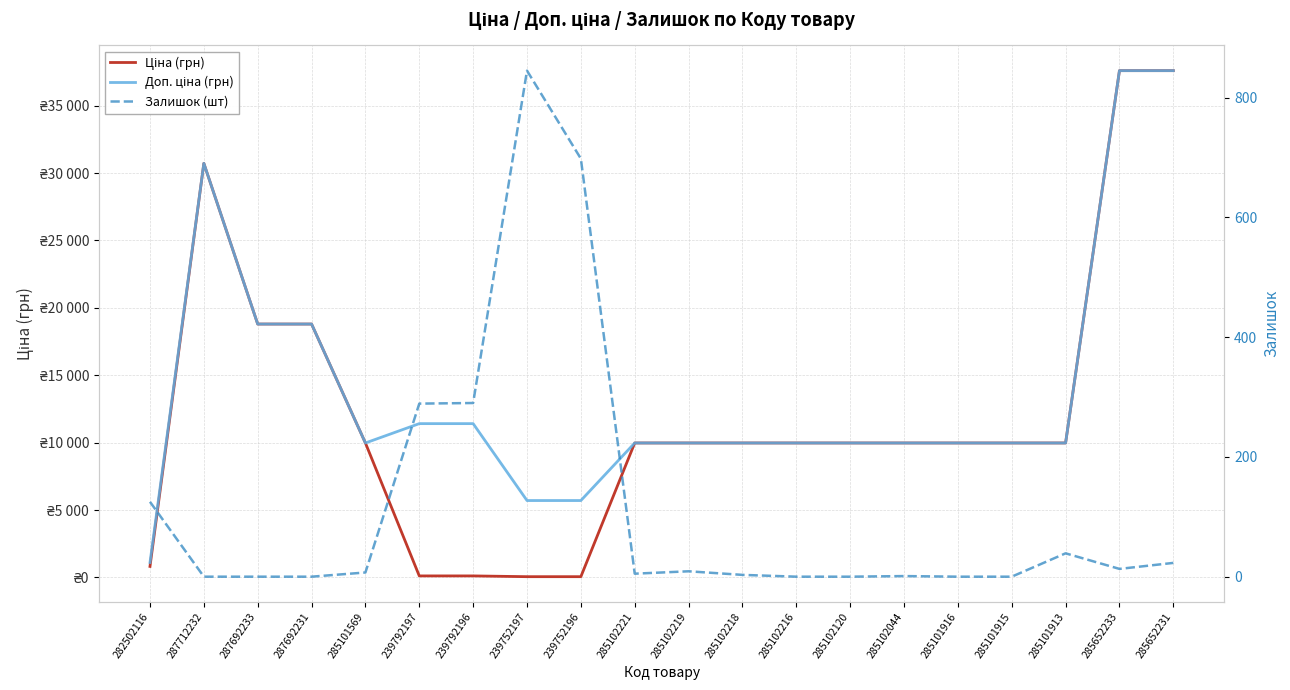

What is the difference between the highest and lowest values at 285101569?

9968.0